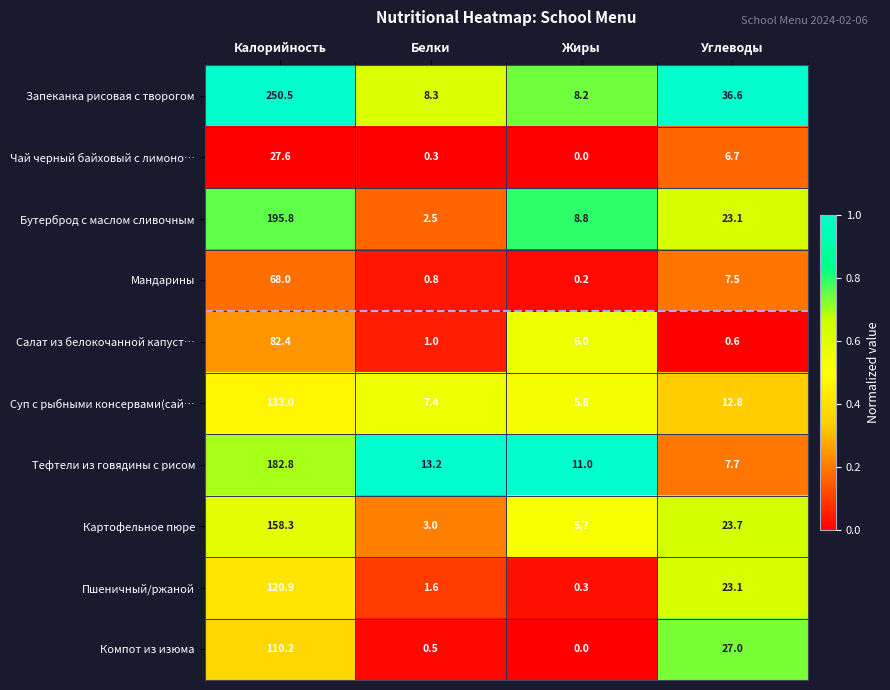

What is the difference between the Компот из изюма values at Калорийность and Белки?

109.7